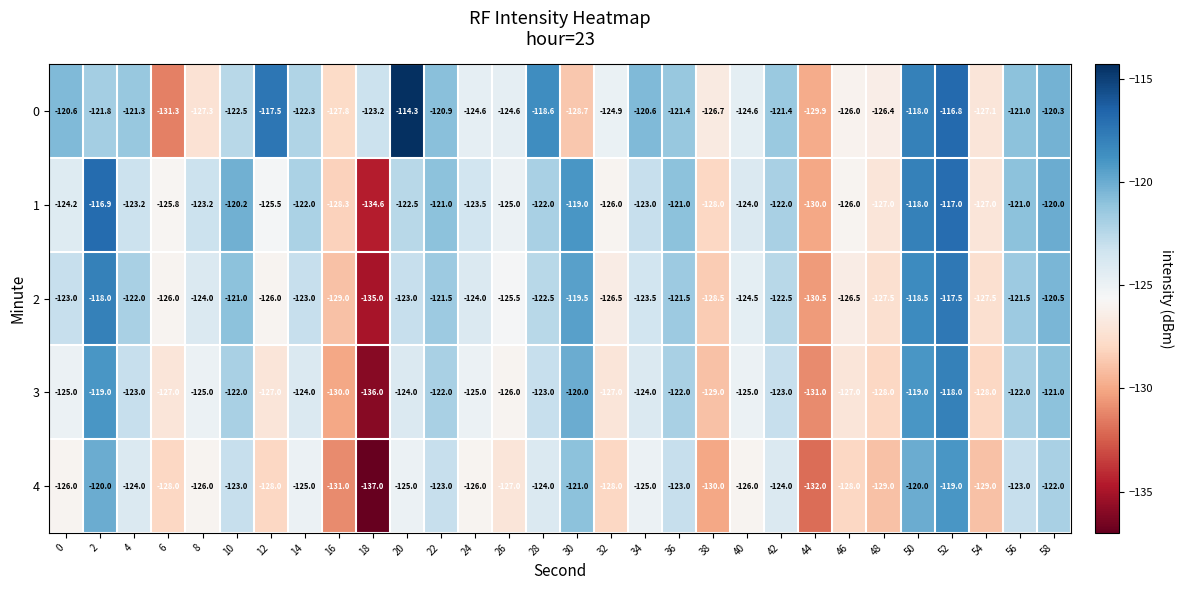

List the series in order of their overall mean, highest first.

0, 1, 2, 3, 4